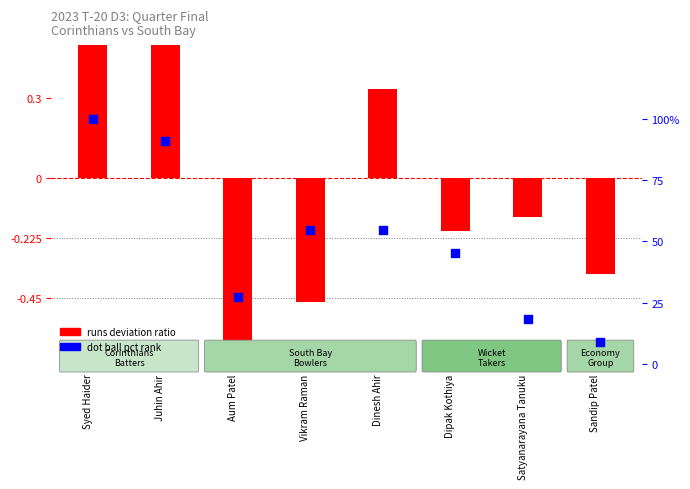

What are all the series names shown in the legend?

runs deviation ratio, dot ball pct rank